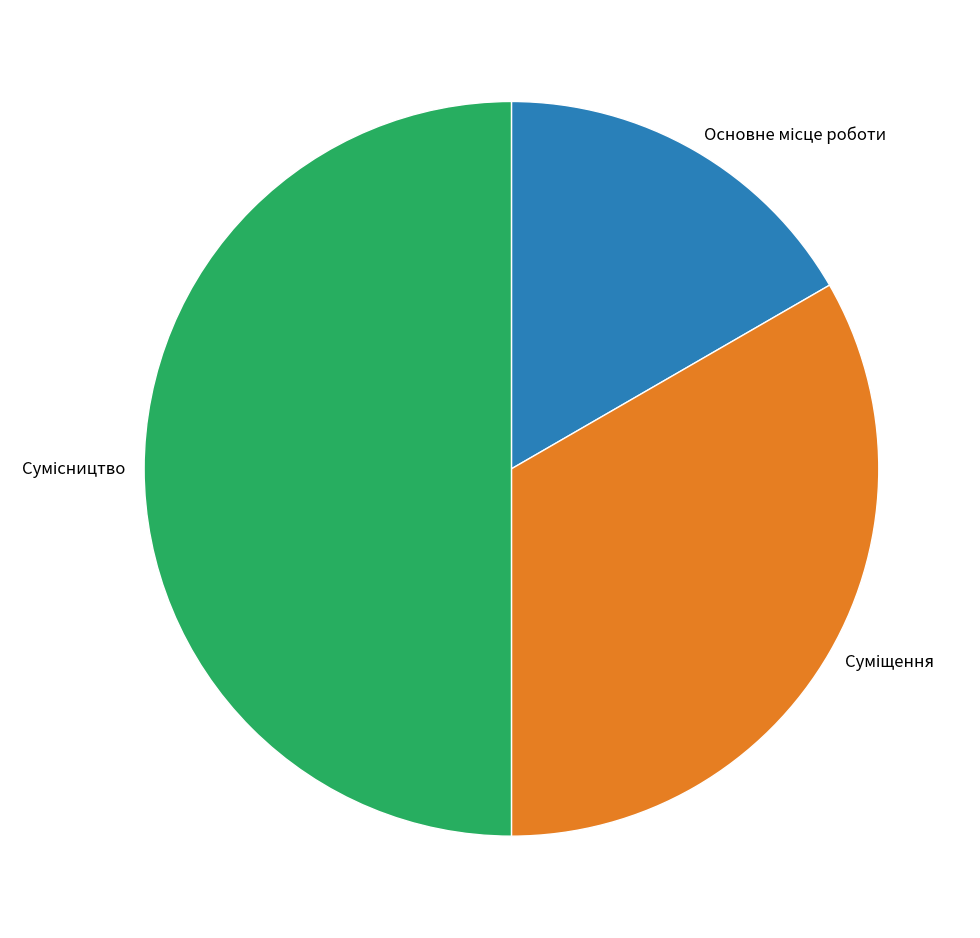

How many segments does this pie chart have?

3